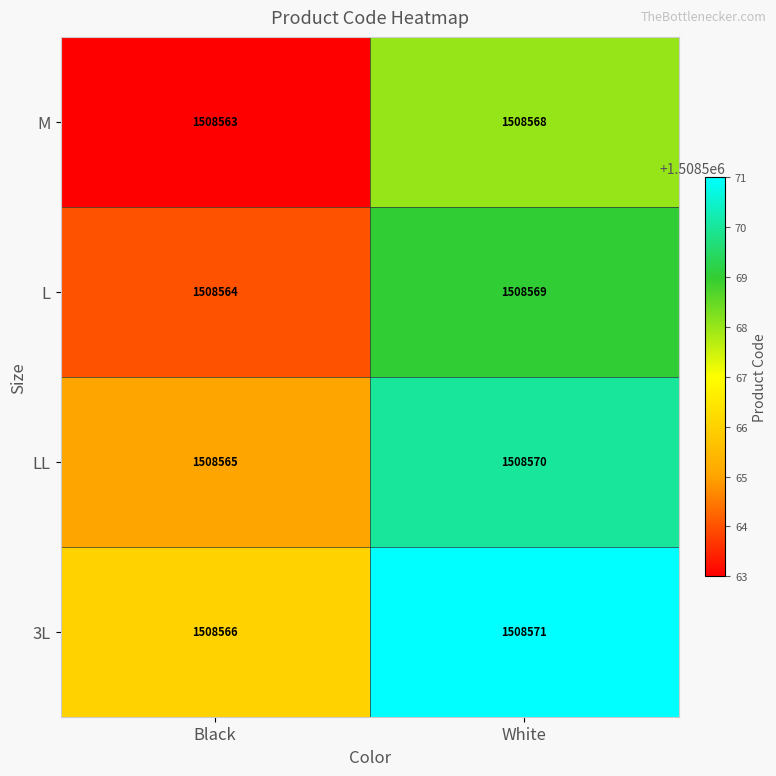

Reading left to right, transcribe all the data shown in this chart.

M: Black=1508563	White=1508568
L: Black=1508564	White=1508569
LL: Black=1508565	White=1508570
3L: Black=1508566	White=1508571